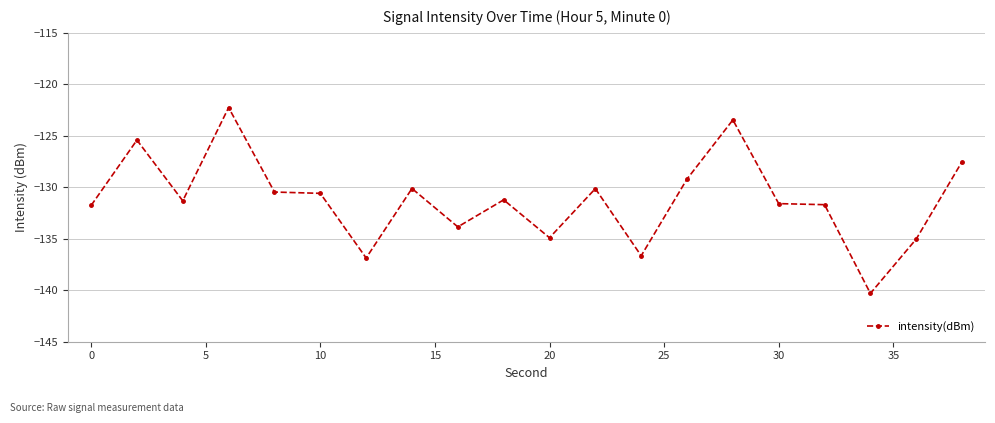

What is the average value?

-131.2